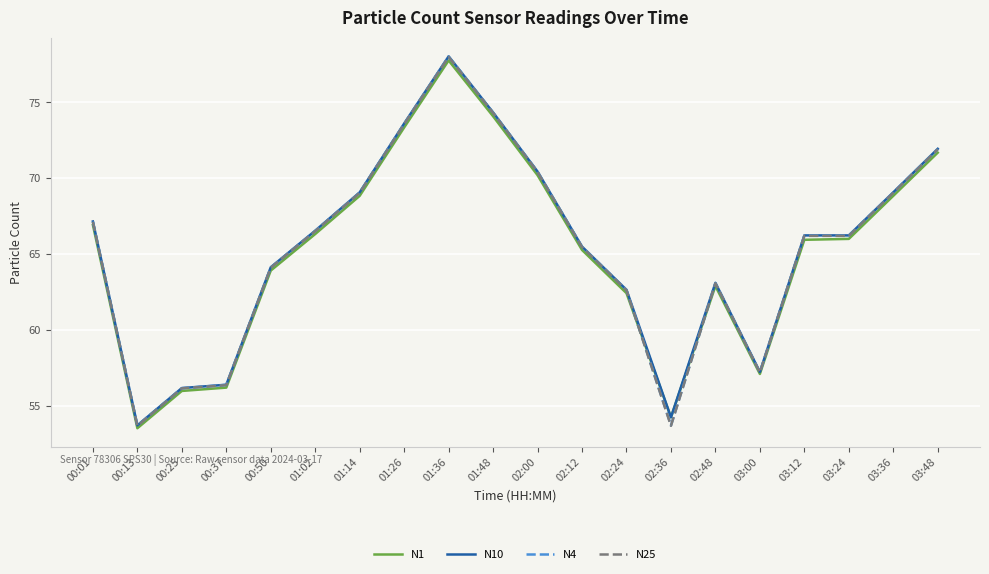

What is the spread (max minus min) of values at 03:12?

0.3